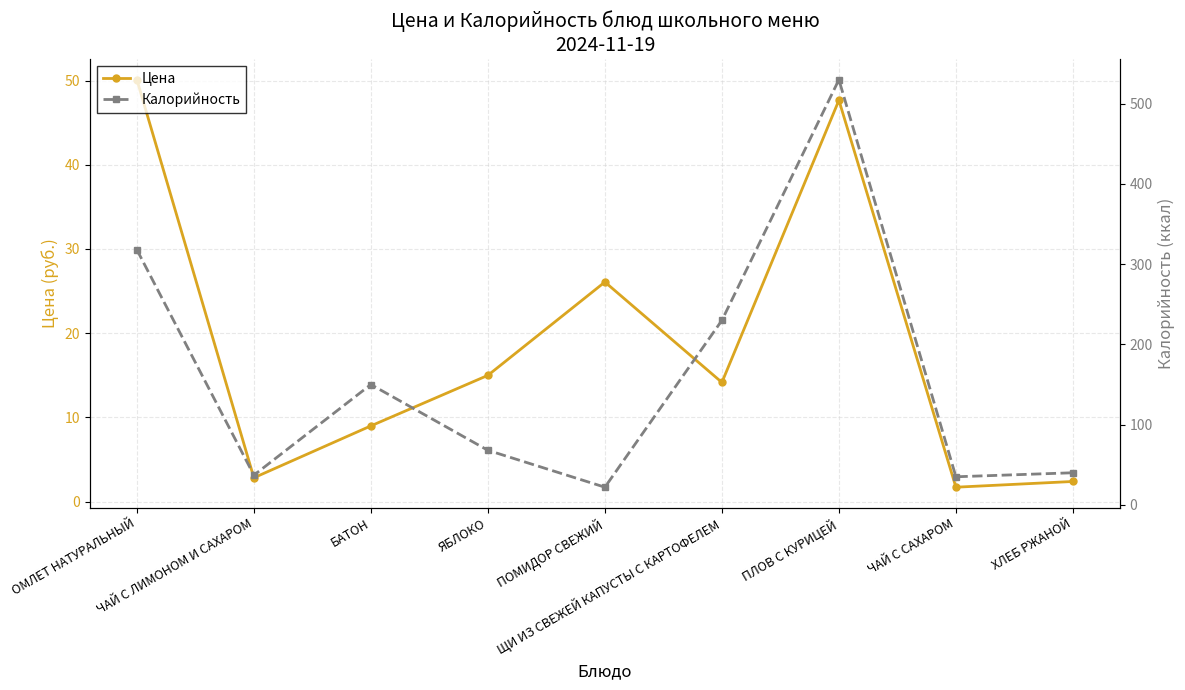

Reading left to right, what are all the values shown in this chart?

Цена: ОМЛЕТ НАТУРАЛЬНЫЙ=50.1	ЧАЙ С ЛИМОНОМ И САХАРОМ=2.8	БАТОН=9.0	ЯБЛОКО=15.0	ПОМИДОР СВЕЖИЙ=26.1	ЩИ ИЗ СВЕЖЕЙ КАПУСТЫ С КАРТОФЕЛЕМ=14.2	ПЛОВ С КУРИЦЕЙ=47.7	ЧАЙ С САХАРОМ=1.7	ХЛЕБ РЖАНОЙ=2.4
Калорийность: ОМЛЕТ НАТУРАЛЬНЫЙ=318.0	ЧАЙ С ЛИМОНОМ И САХАРОМ=37.0	БАТОН=150.0	ЯБЛОКО=68.0	ПОМИДОР СВЕЖИЙ=22.0	ЩИ ИЗ СВЕЖЕЙ КАПУСТЫ С КАРТОФЕЛЕМ=230.0	ПЛОВ С КУРИЦЕЙ=530.0	ЧАЙ С САХАРОМ=35.0	ХЛЕБ РЖАНОЙ=40.0